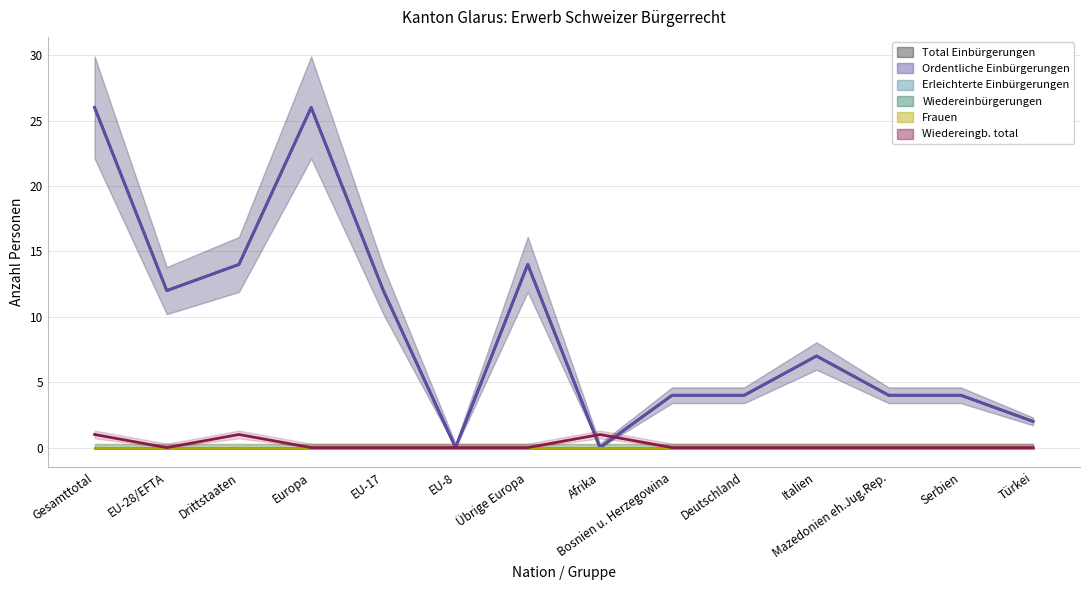

Does the chart display data point markers on the line(s)?

No